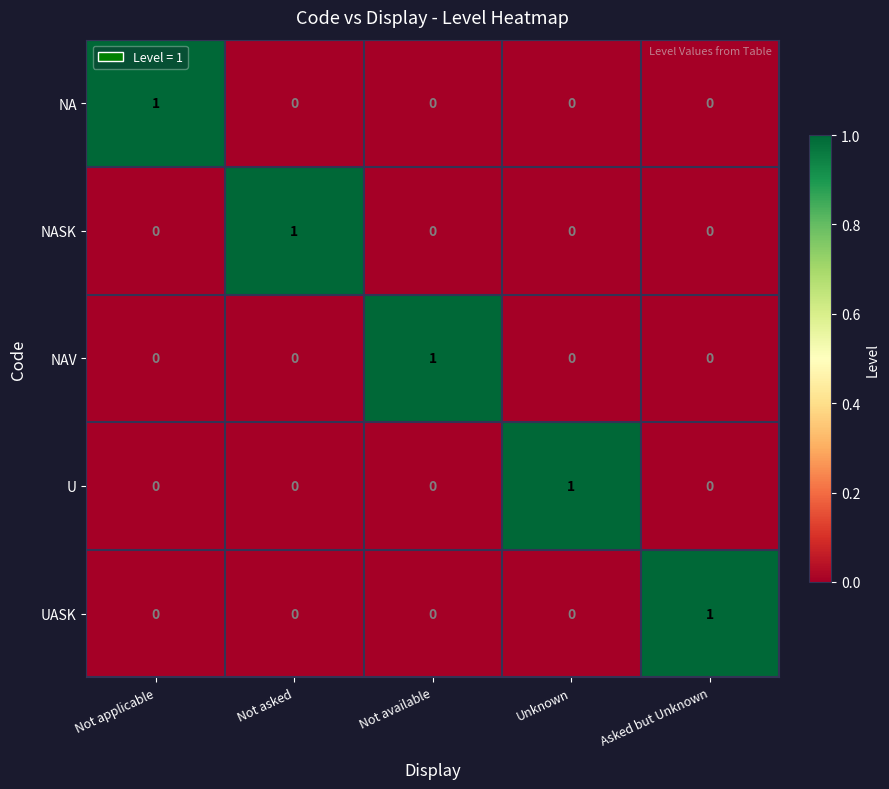

At how many categories does at least one series exceed 0?

5